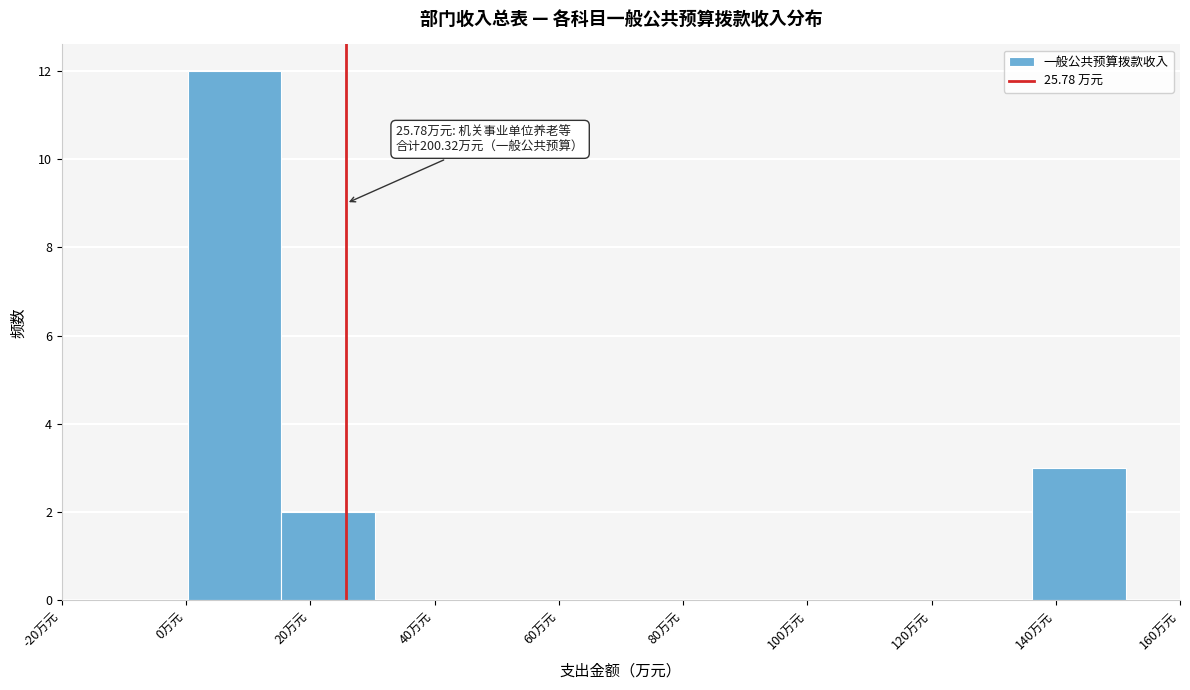

Over which range of the x-axis is the bar tallest?

0 to 16